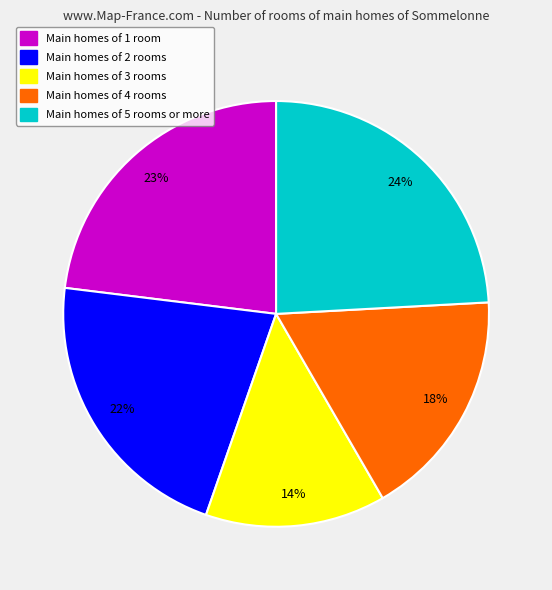

Does any single category account for the majority?

No